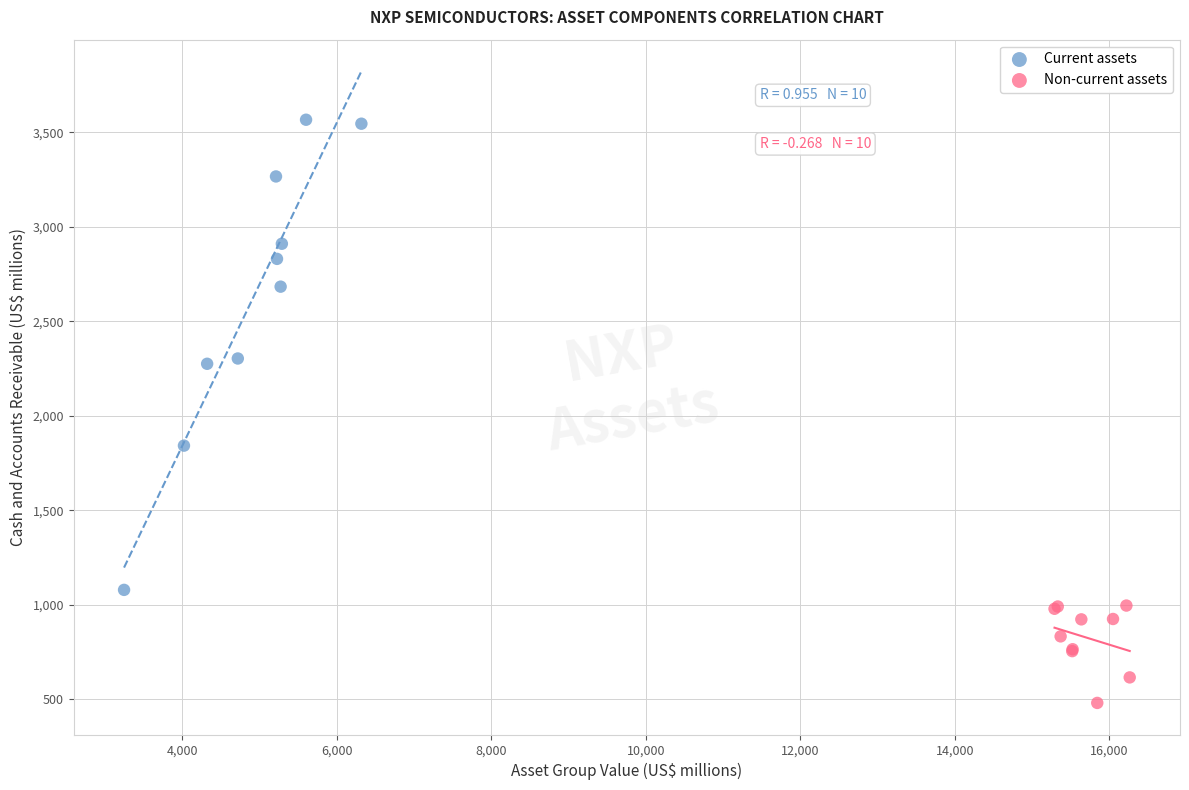

What are all the series names shown in the legend?

Current assets, Non-current assets